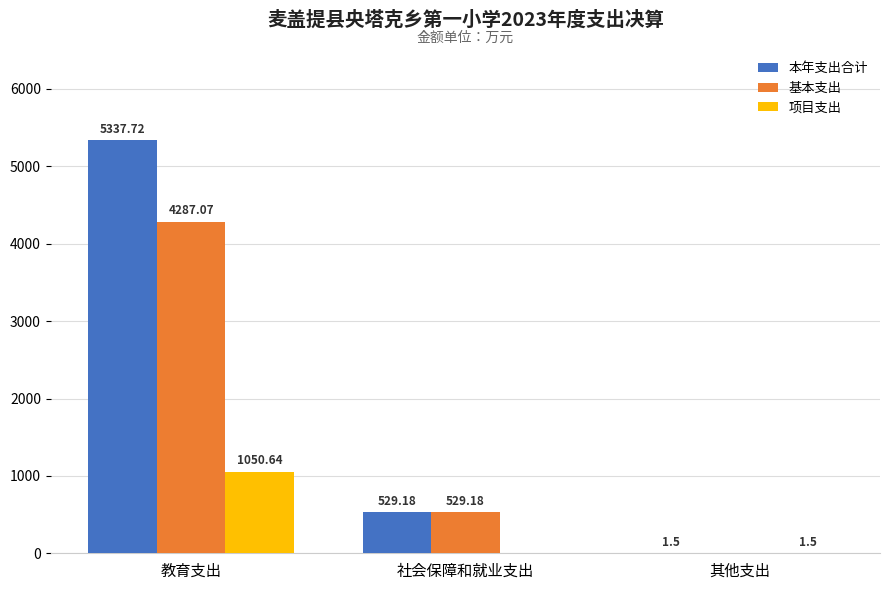

What are all the series names shown in the legend?

本年支出合计, 基本支出, 项目支出